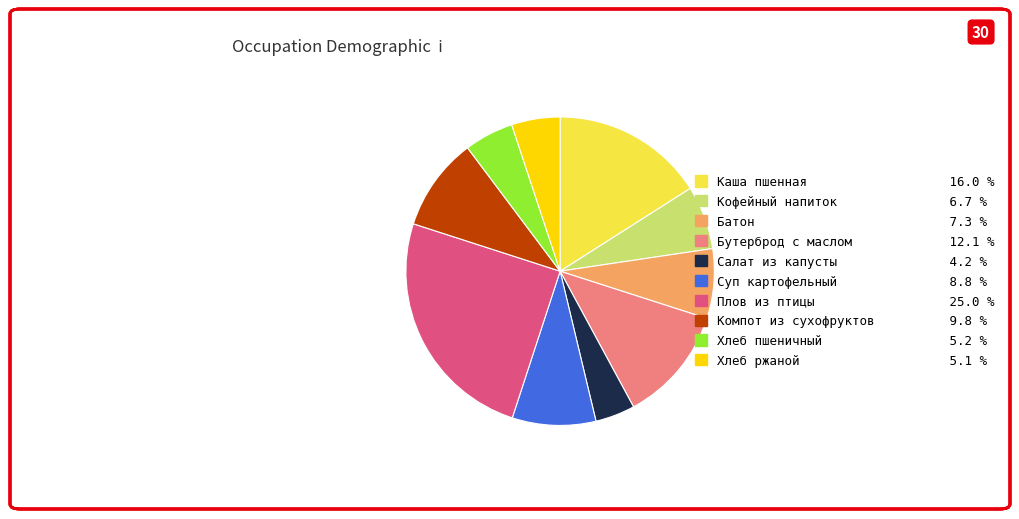

Combined, do Кофейный напиток and Батон account for over 50%?

No